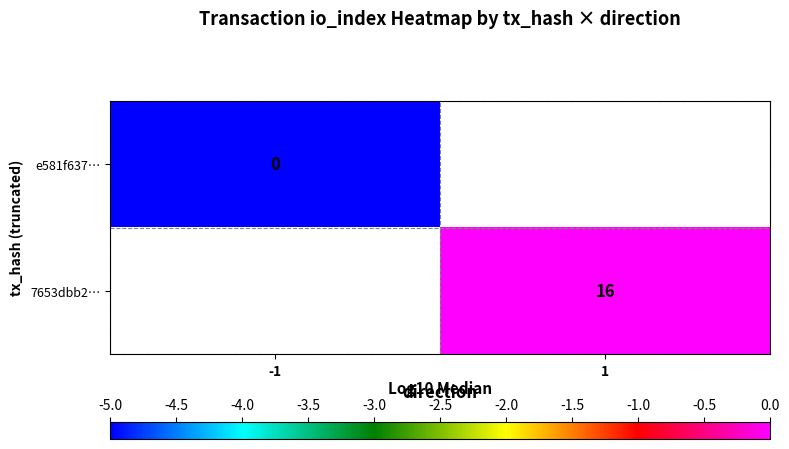

Is the value of e581f637… at -1 greater than the value of 7653dbb2… at 1?

No